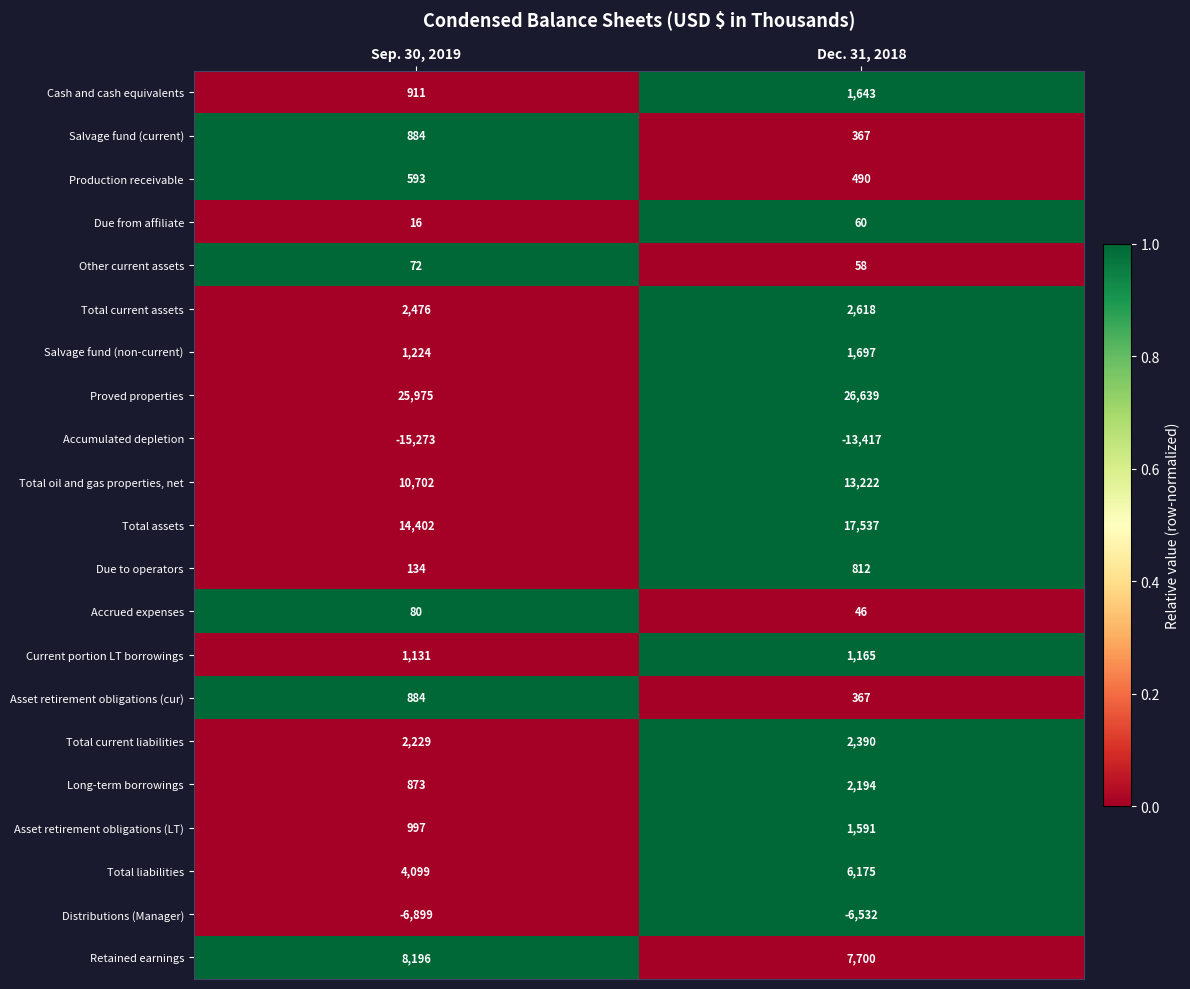

What is the difference between the highest and lowest values at Sep. 30, 2019?

41248